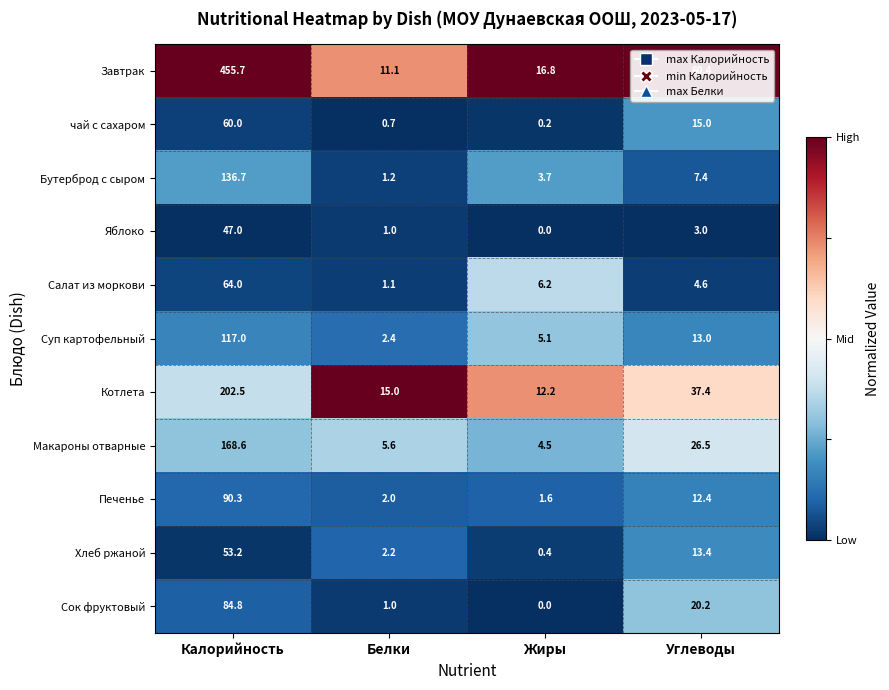

True or false: чай с сахаром has a value of 60.0 at Калорийность.

True